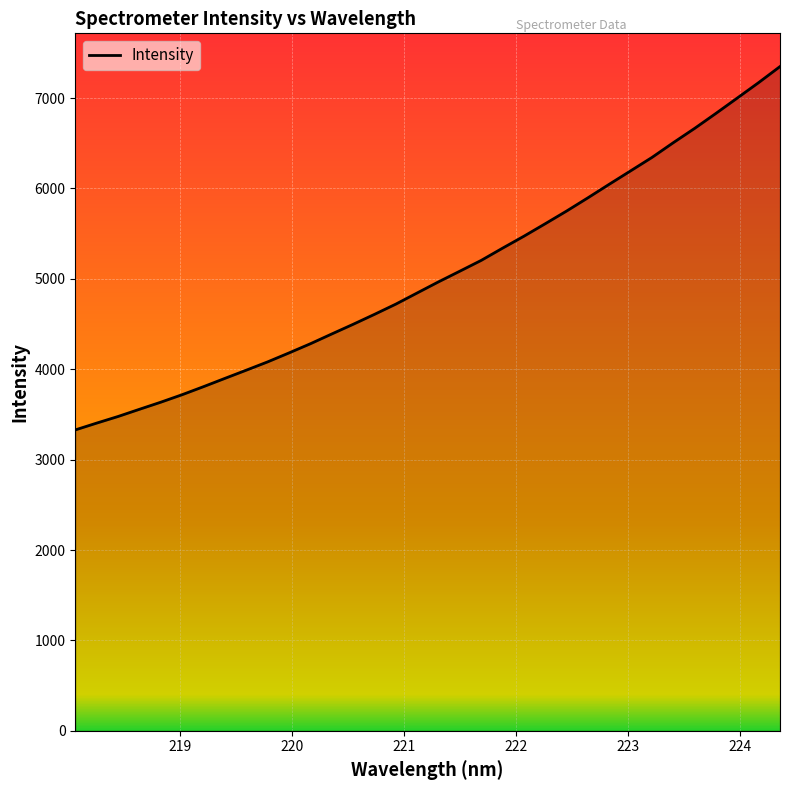

How many lines are shown in the chart?

1